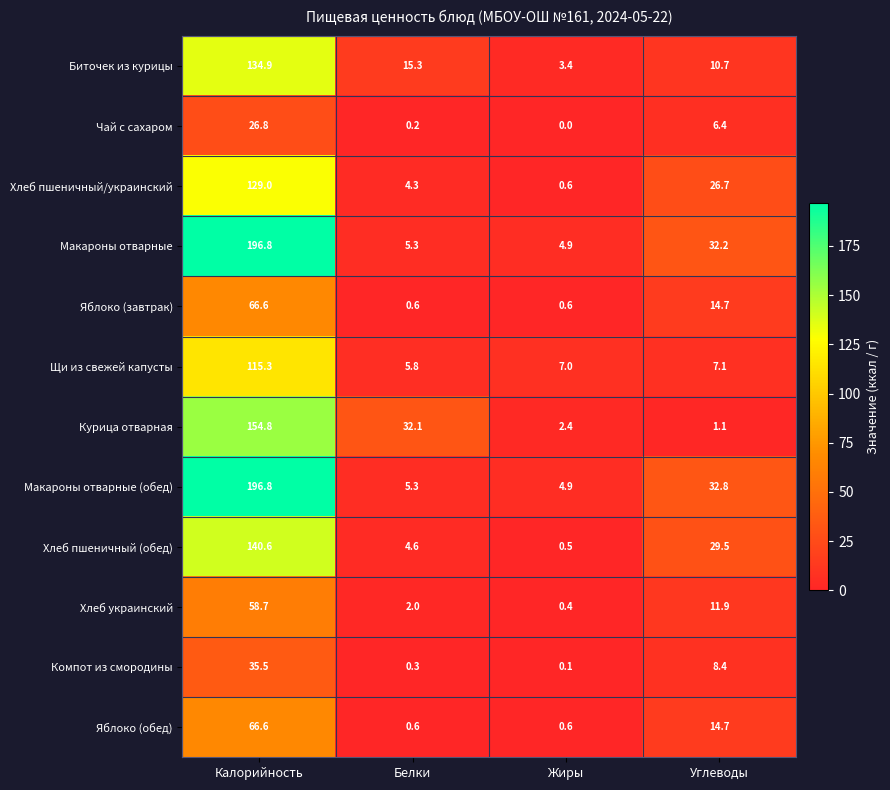

What is the maximum value shown in the chart?

196.8